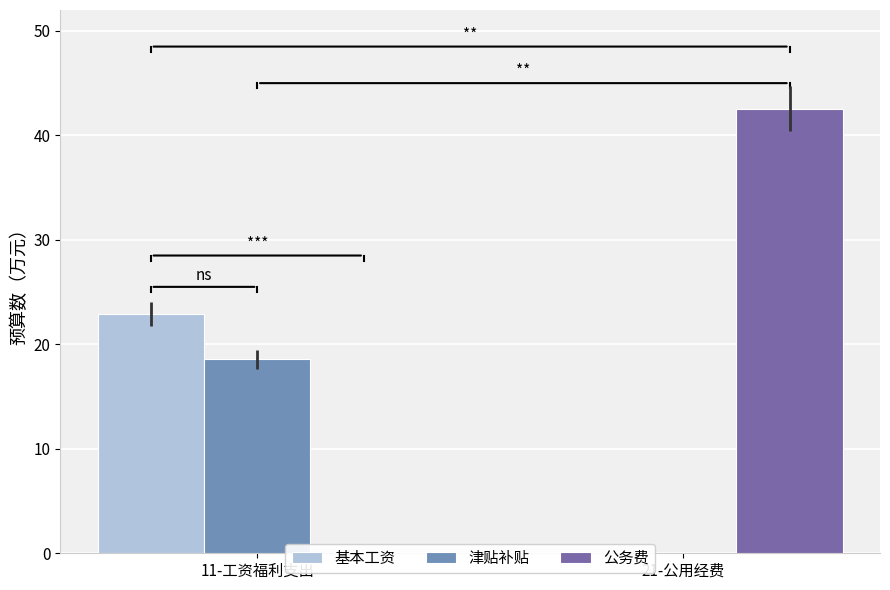

What are all the series names shown in the legend?

基本工资, 津贴补贴, 公务费